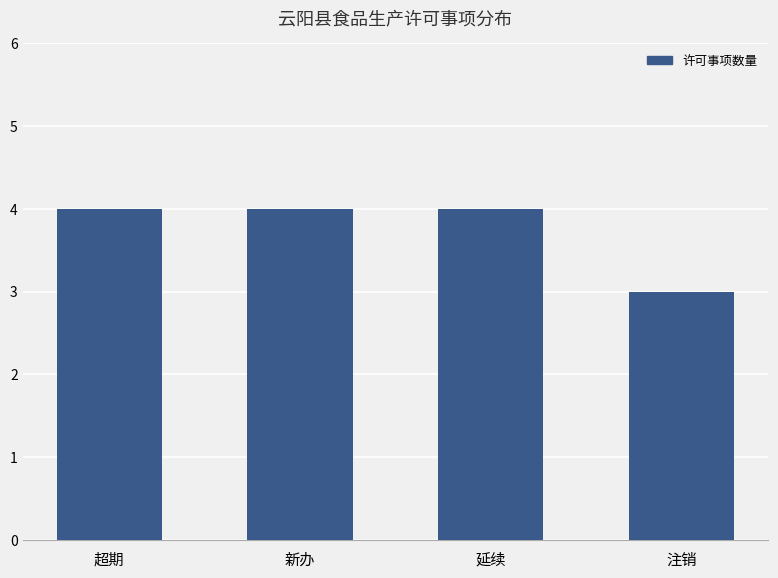

True or false: the data shows 2 at 超期.

False